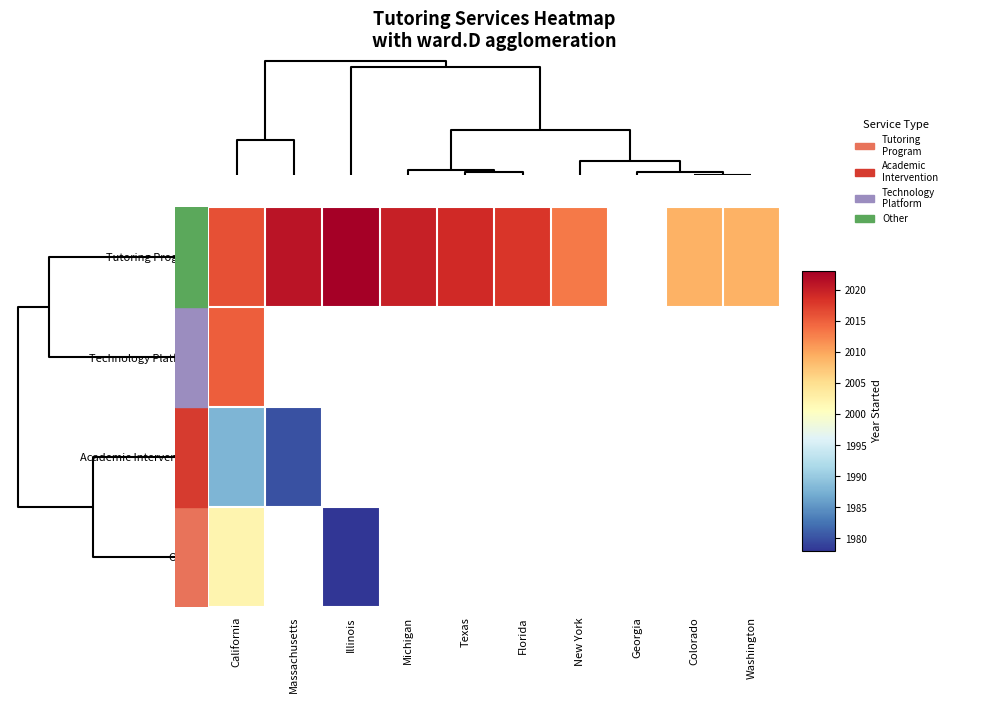

Between Georgia and Illinois, which is larger?

Illinois